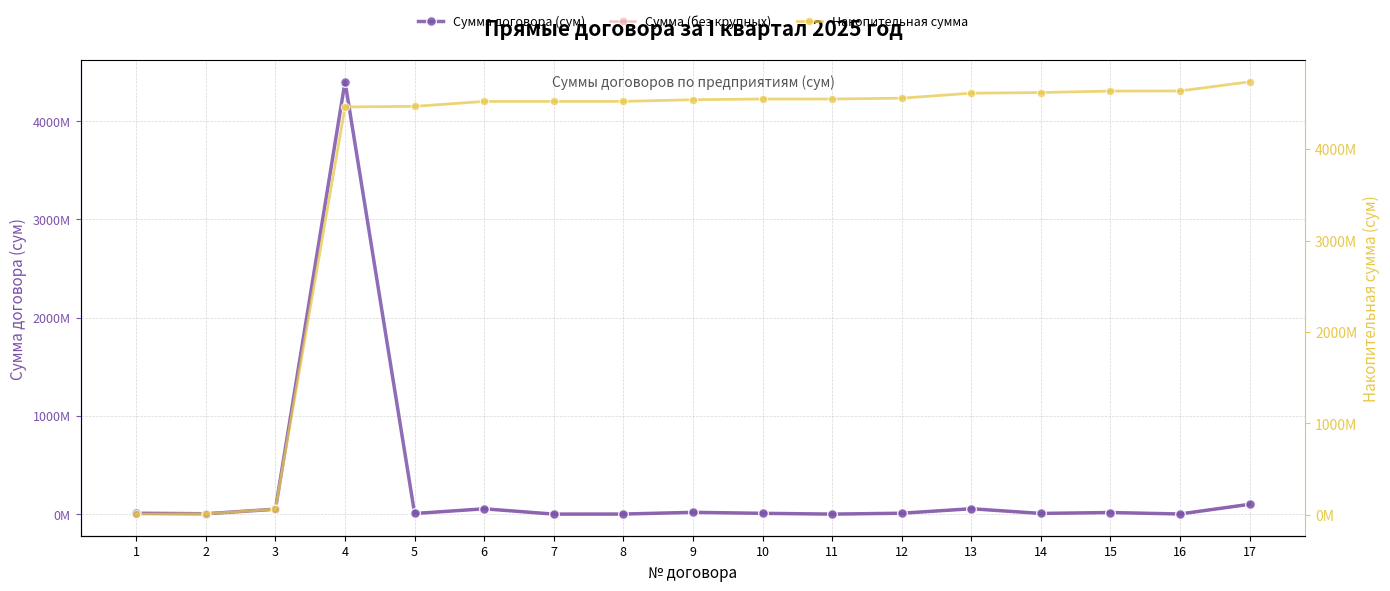

What is the value of the Сумма договора (сум) point at the 16th from the left?

1250000.0